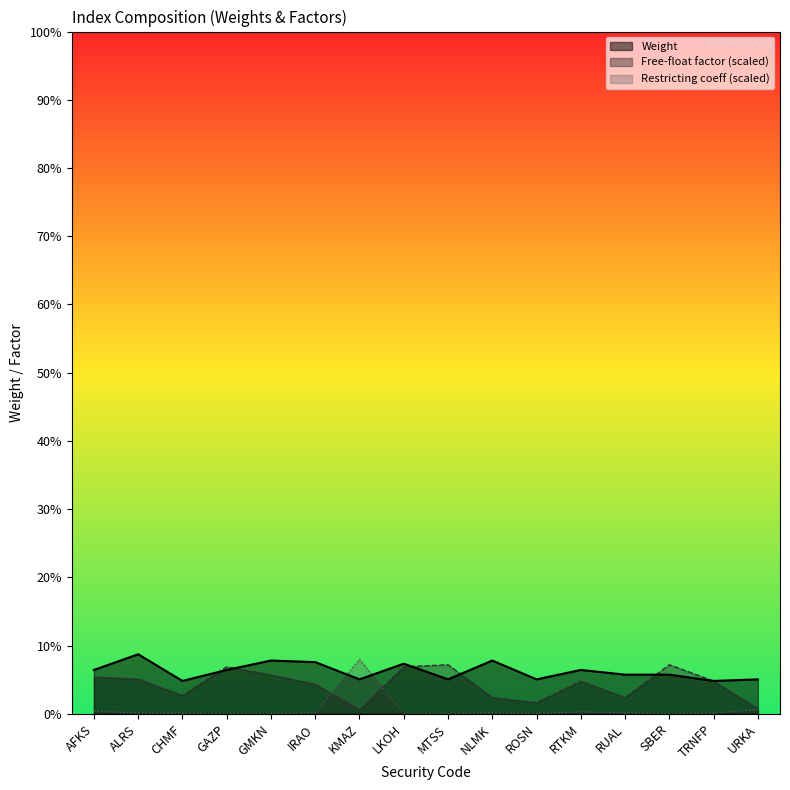

What position from the left is KMAZ?

7